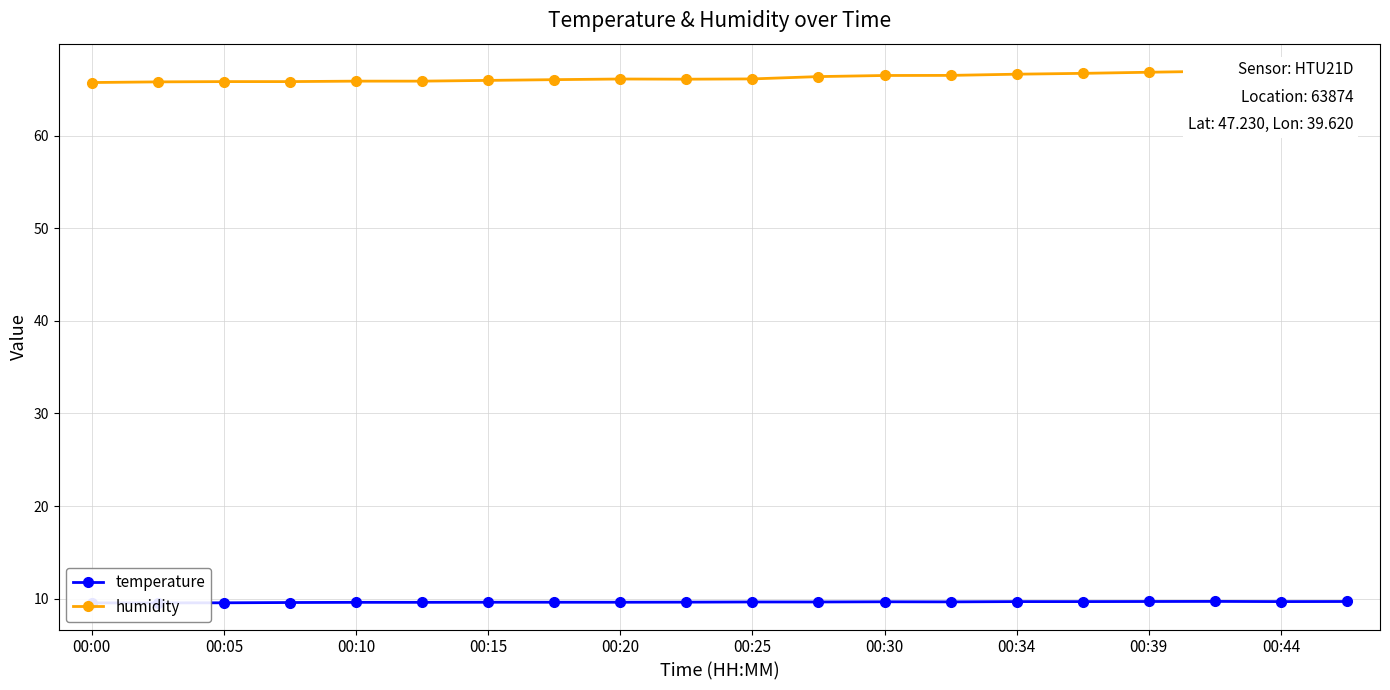

What is the maximum value shown in the chart?

67.0